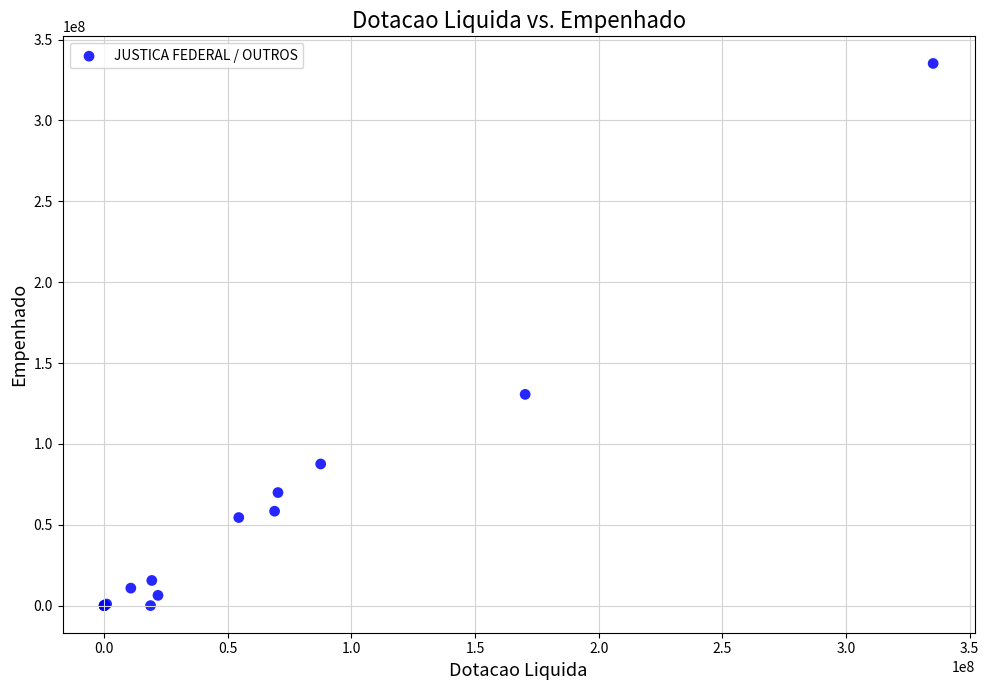

What Y value in the scatter plot is closest to 167620400?

130613076.7